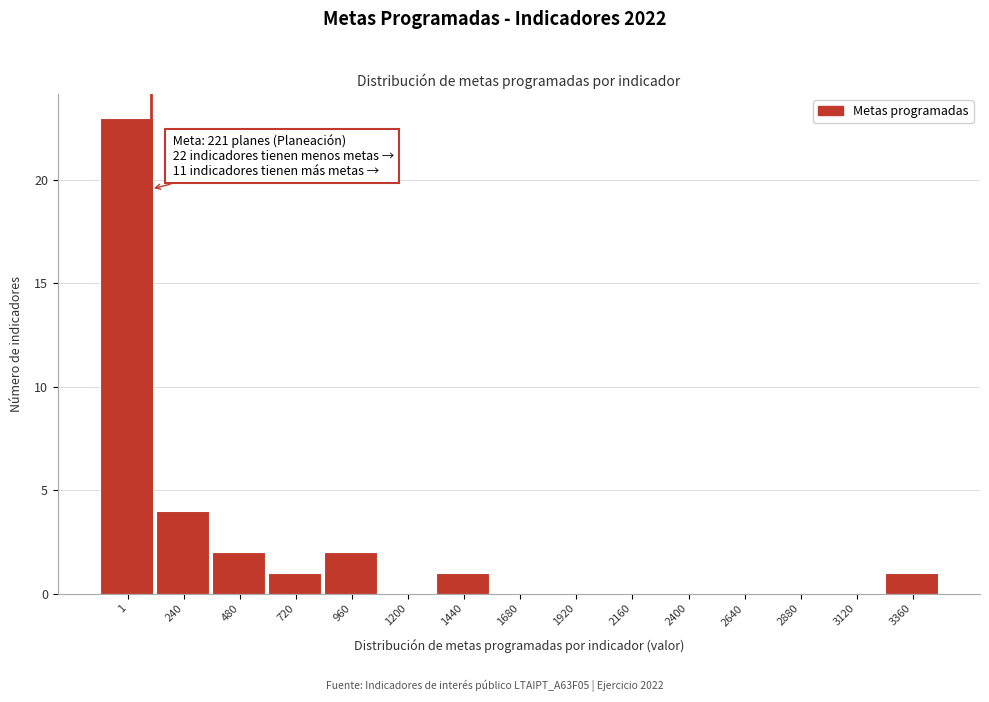

Reading left to right, transcribe all the data shown in this chart.

1=23	240=4	480=2	720=1	960=2	1200=0	1440=1	1680=0	1920=0	2160=0	2400=0	2640=0	2880=0	3120=0	3360=1